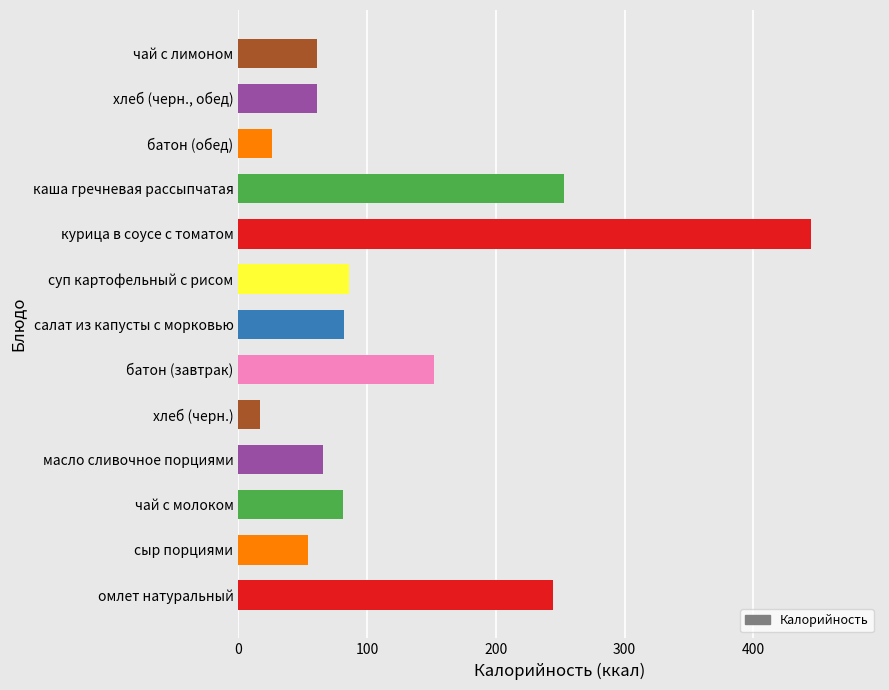

Where is the data nearest to the value 231?

омлет натуральный